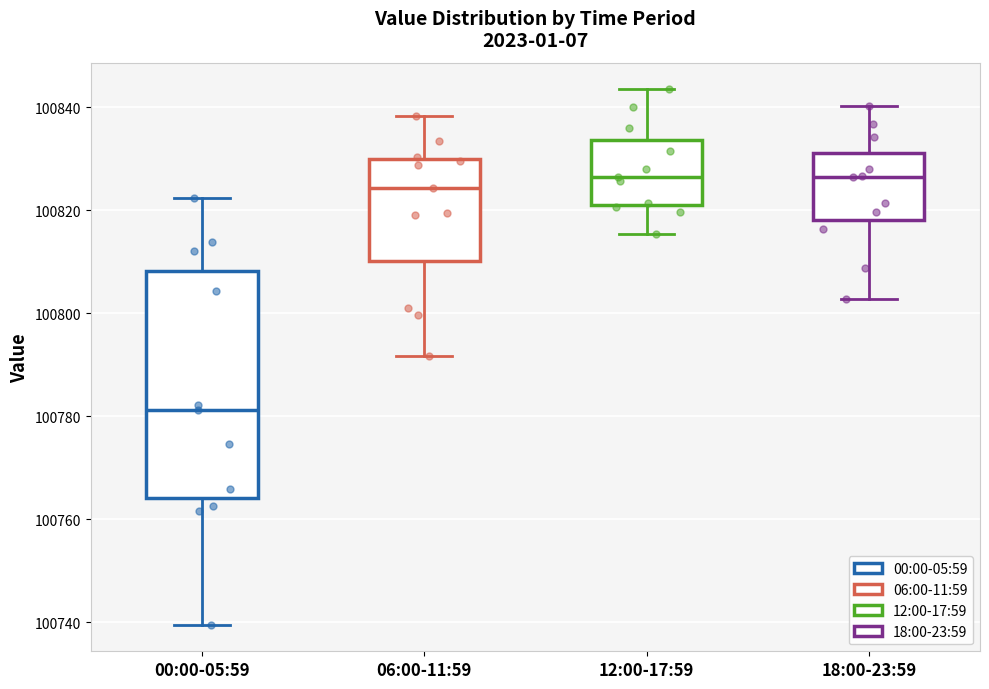

Reading left to right, transcribe this box plot: for each box, give where its median line is, the range the box spans, and where its two whiskers end, as read against the y-axis. The values are not printed on the chart, so give them approximately, as read against the axis.

00:00-05:59: median 100782, box 100764 to 100808, whiskers 100740 to 100822
06:00-11:59: median 100824, box 100810 to 100830, whiskers 100792 to 100838
12:00-17:59: median 100826, box 100822 to 100834, whiskers 100816 to 100844
18:00-23:59: median 100826, box 100818 to 100832, whiskers 100802 to 100840